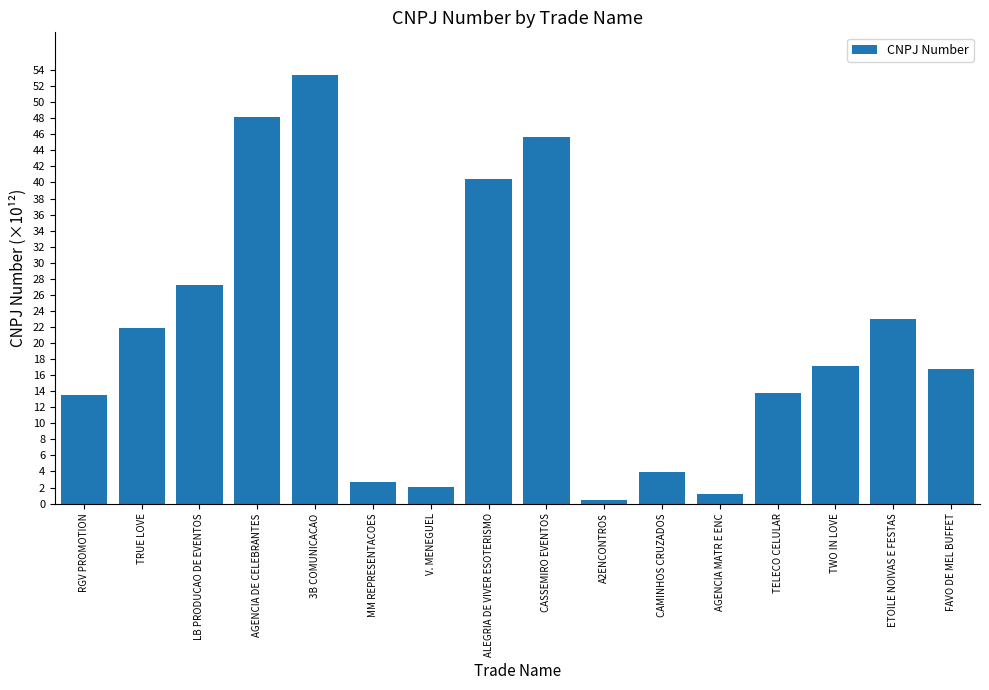

What is the average value?

20.7